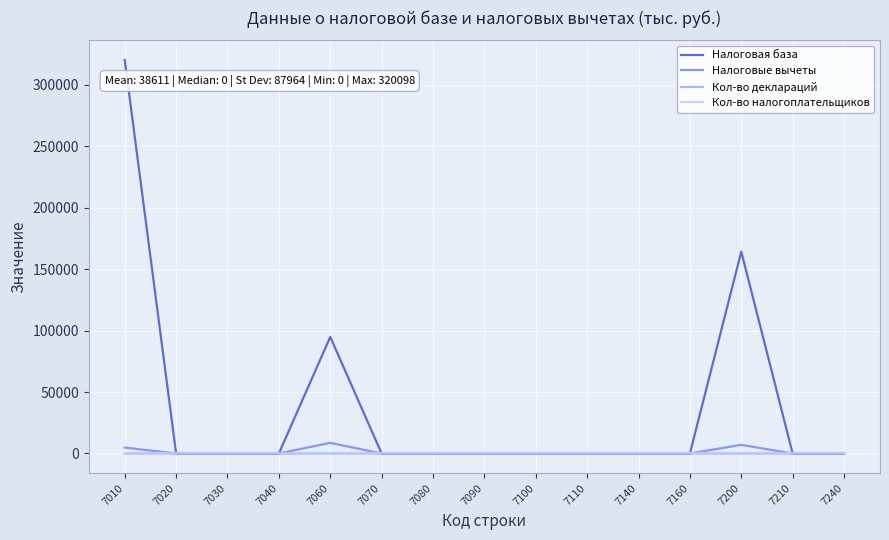

At which category is the sum across all series the highest?

7010